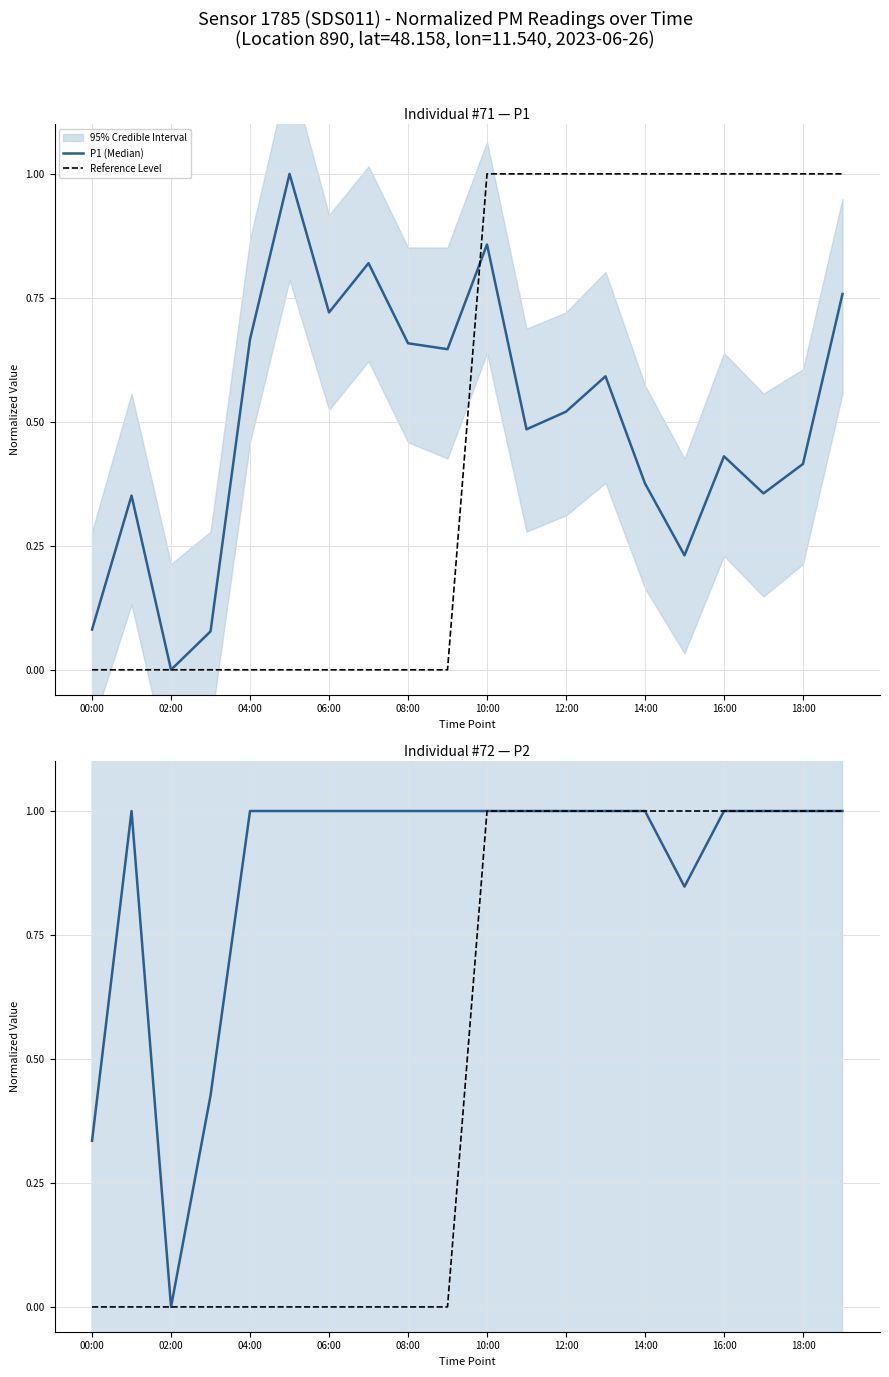

What is the spread (max minus min) of values at 19?

0.2